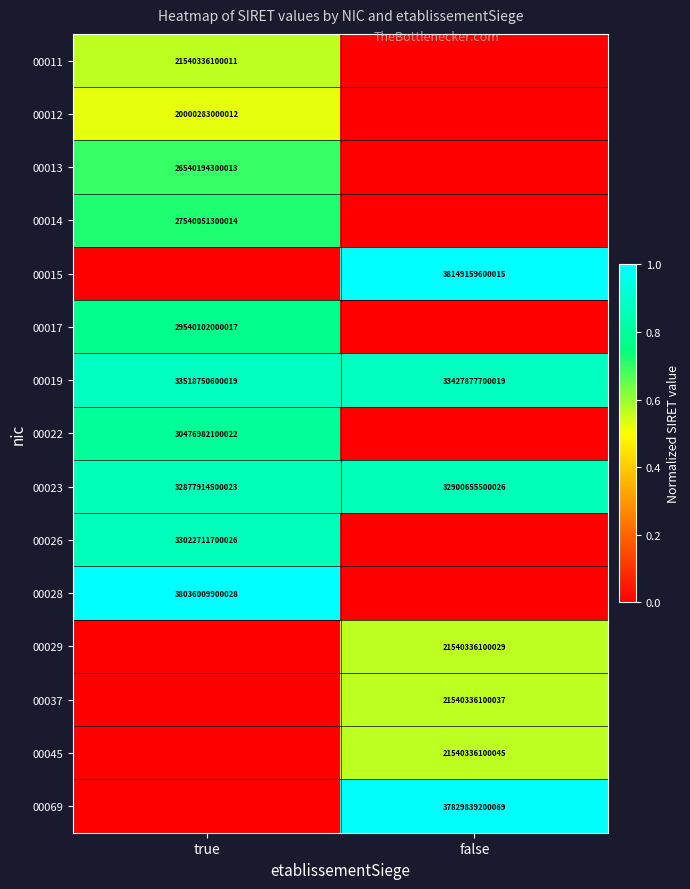

Which category has the lowest value in the 00019 series?

false